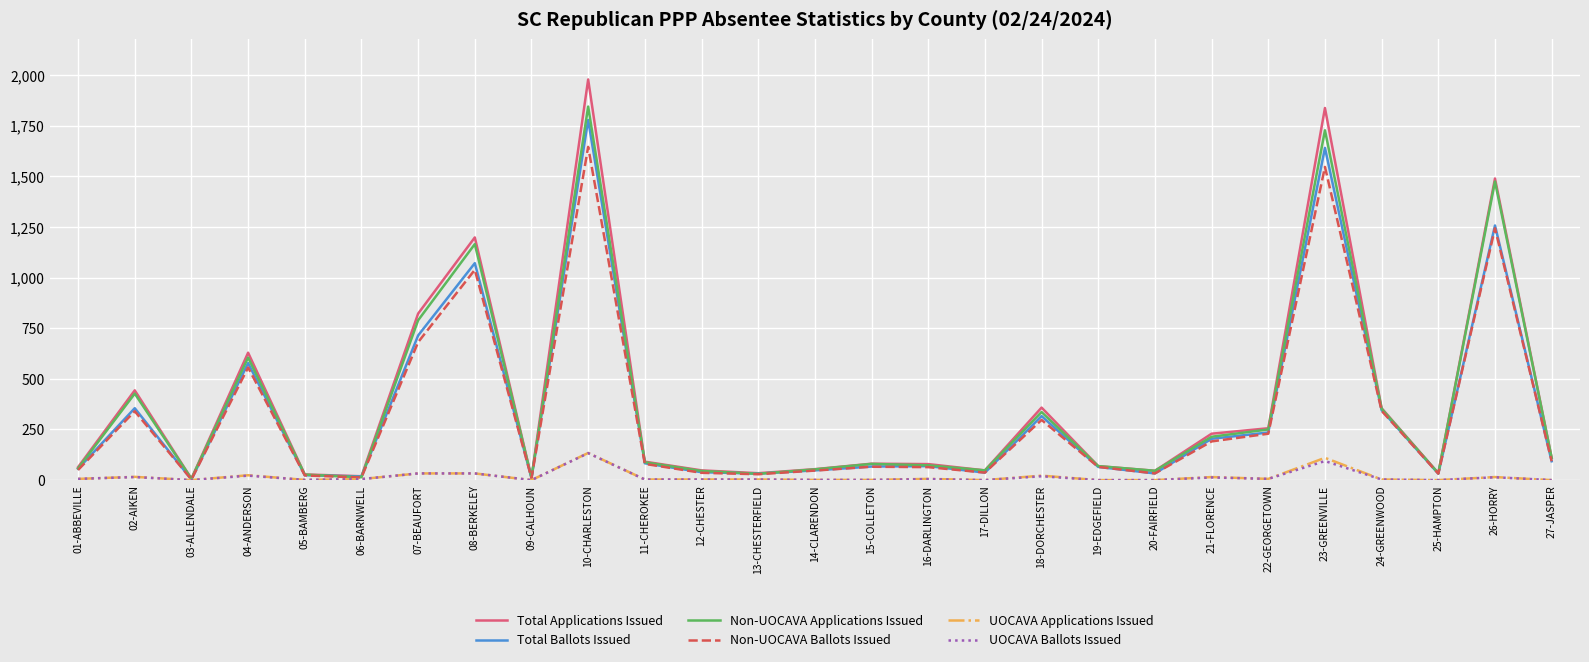

What is the maximum value shown in the chart?

1978